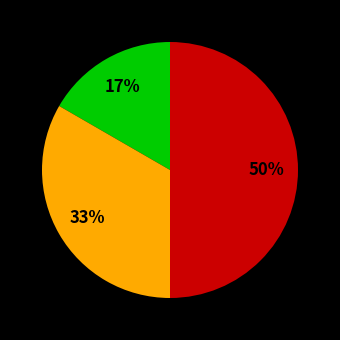

To the nearest percent, what is the difference between the largest and smallest slice percentages?

33%